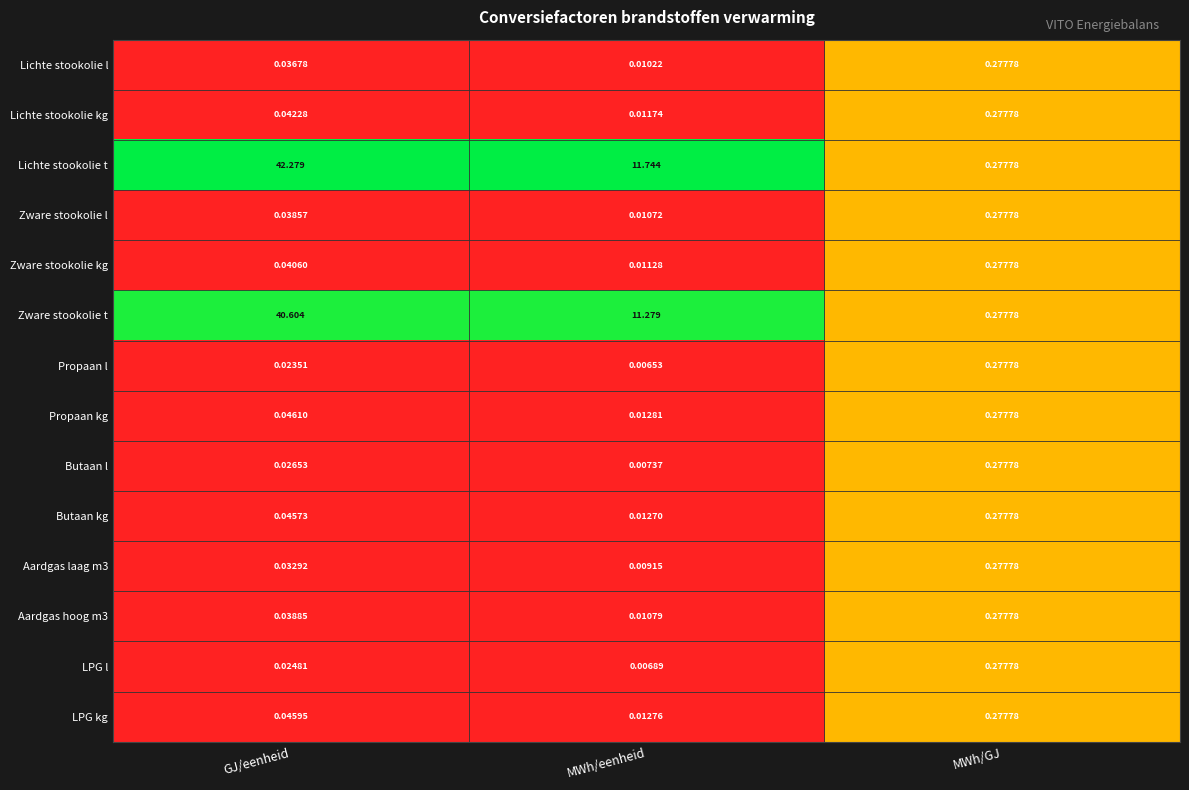

Which series changed the most between GJ/eenheid and MWh/GJ?

Lichte stookolie t